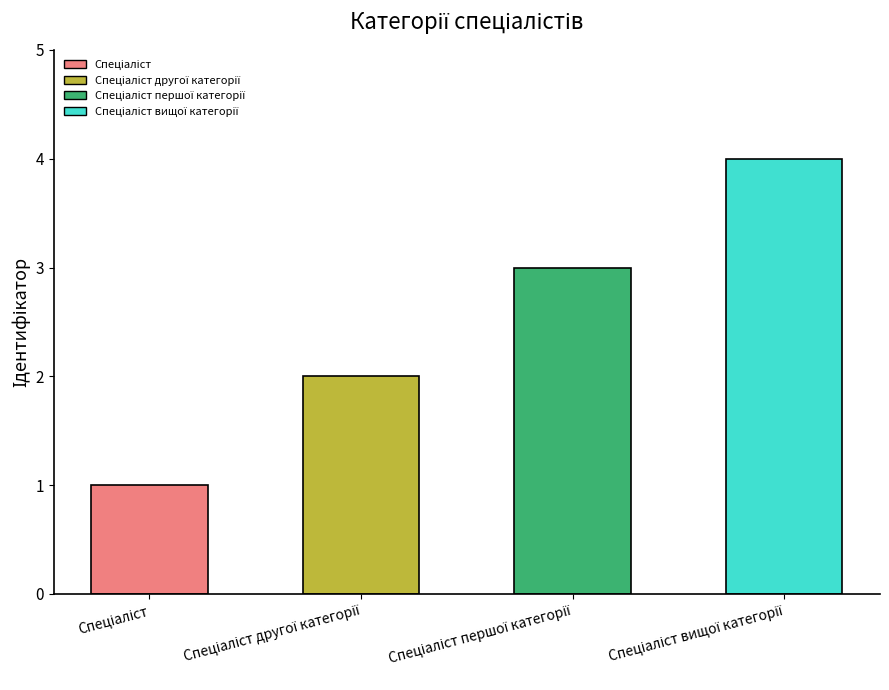

What is the greatest value displayed?

4